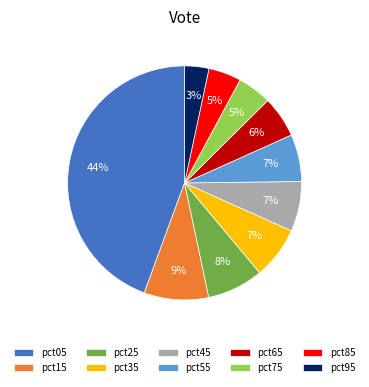

What percentage is the pct05 slice, to the nearest percent?

44%